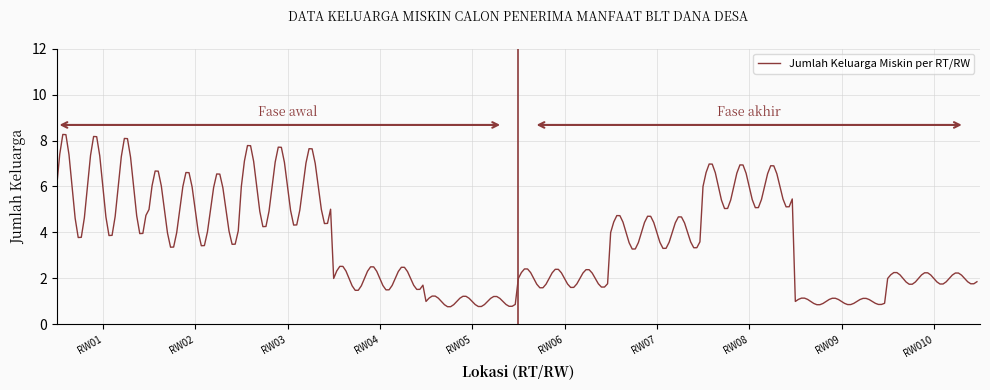

What is the minimum value shown in the chart?

0.8